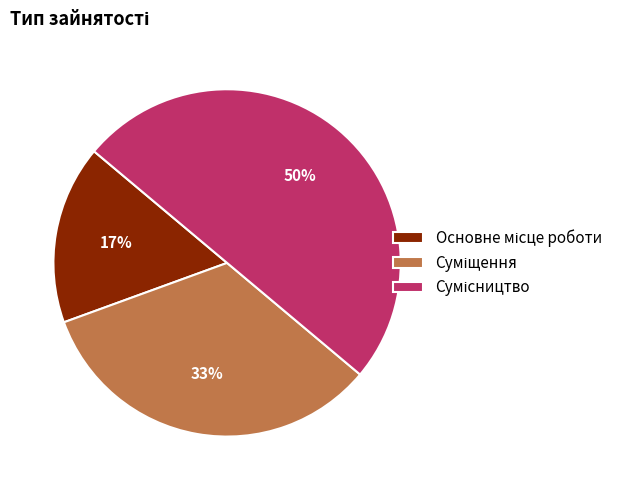

To the nearest percent, what is the difference between the largest and smallest slice percentages?

33%